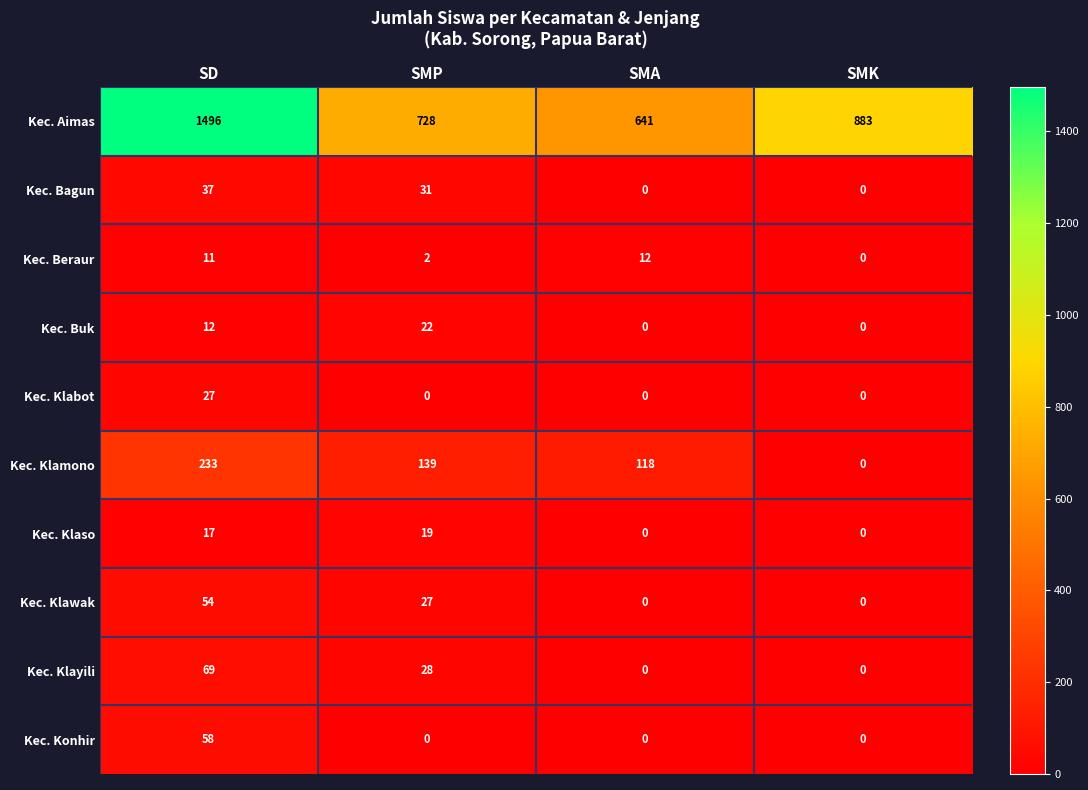

Is it true that Kec. Beraur equals 1 at SMP?

False